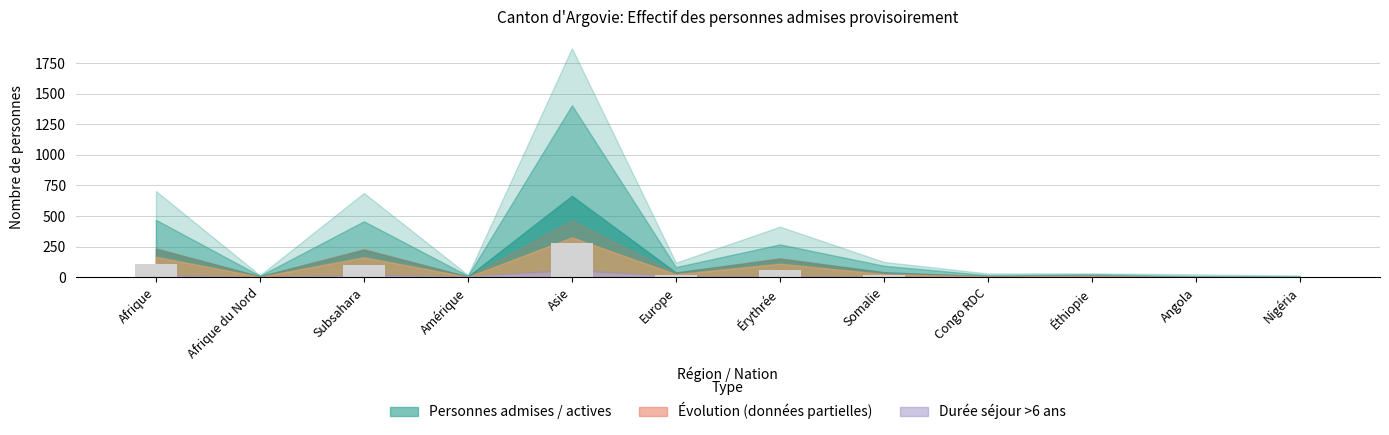

Between Subsahara and Congo RDC, which is larger?

Subsahara